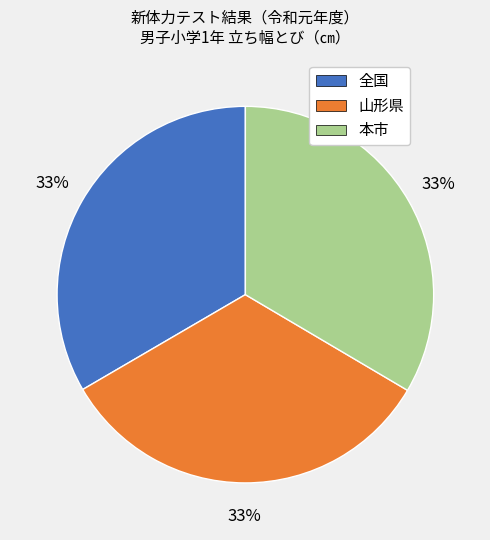

True or false: 全国 accounts for 33% of the total.

True